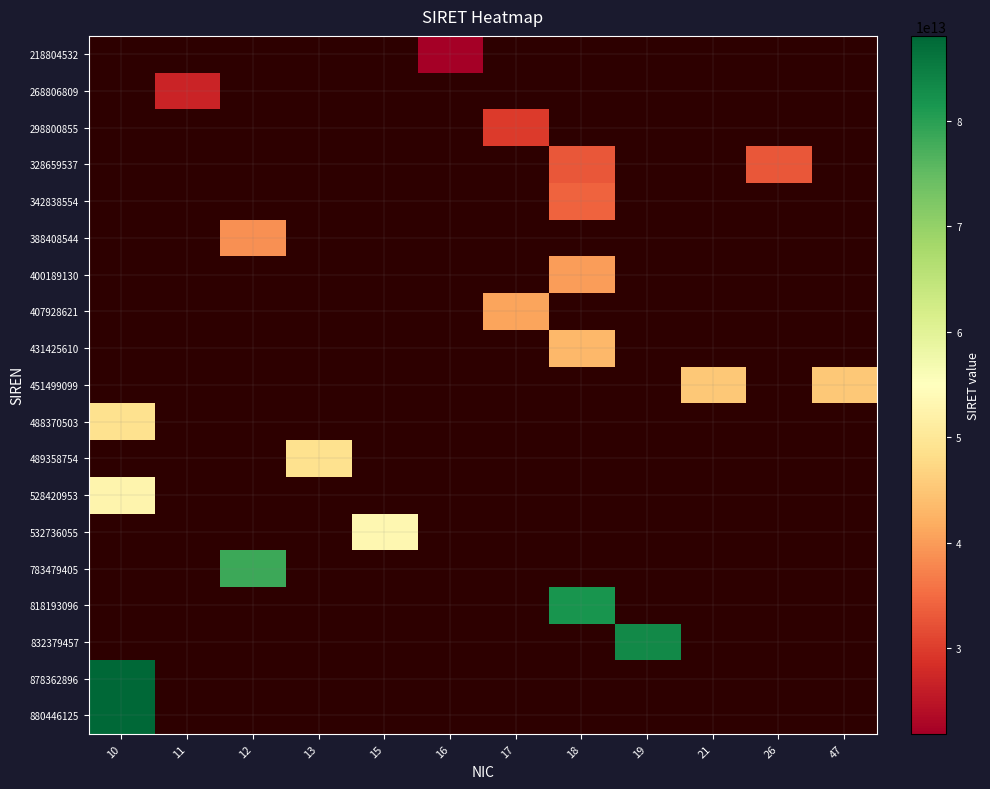

What is the lowest value of the 880446125 series?

88044612500010.0